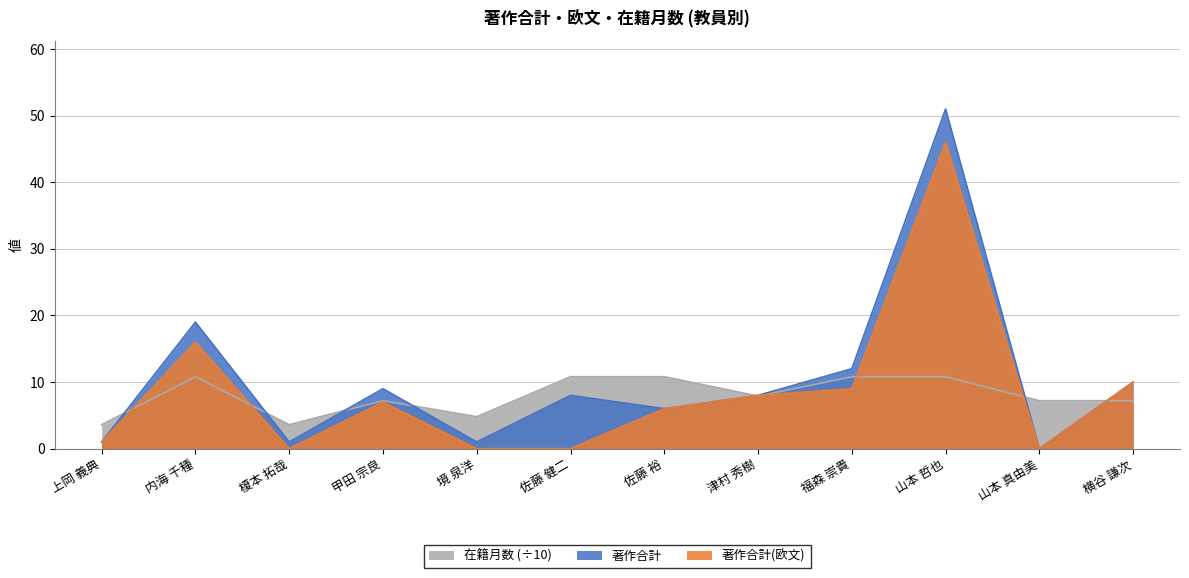

Count the number of data series in this chart.

3